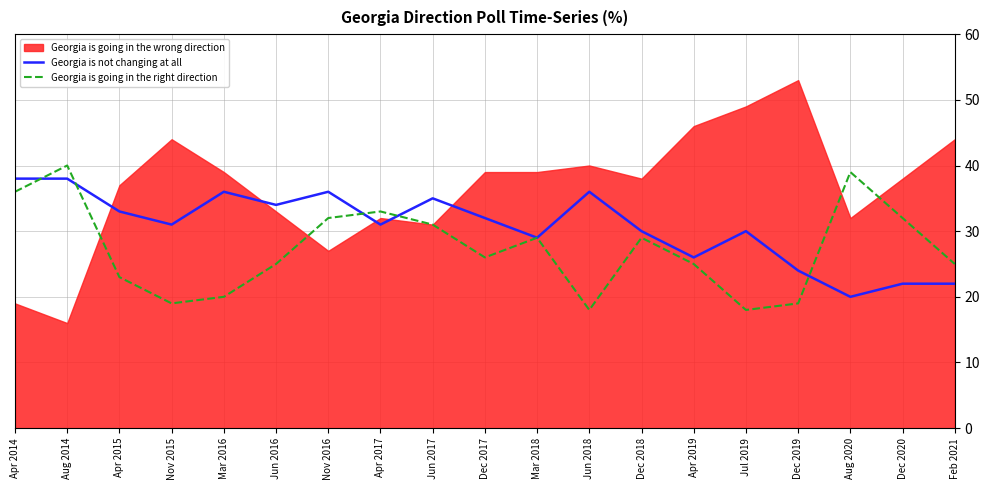

What position from the left is Jul 2019?

15